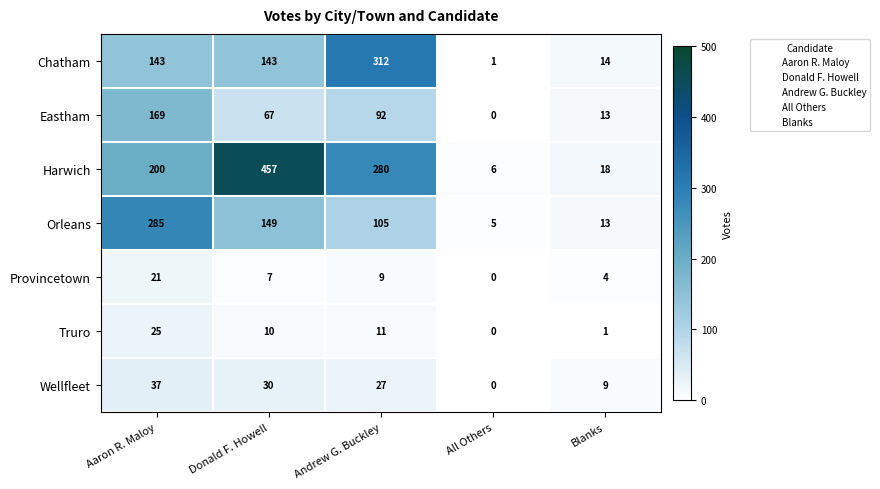

How many data points in Harwich are less than 200?

2